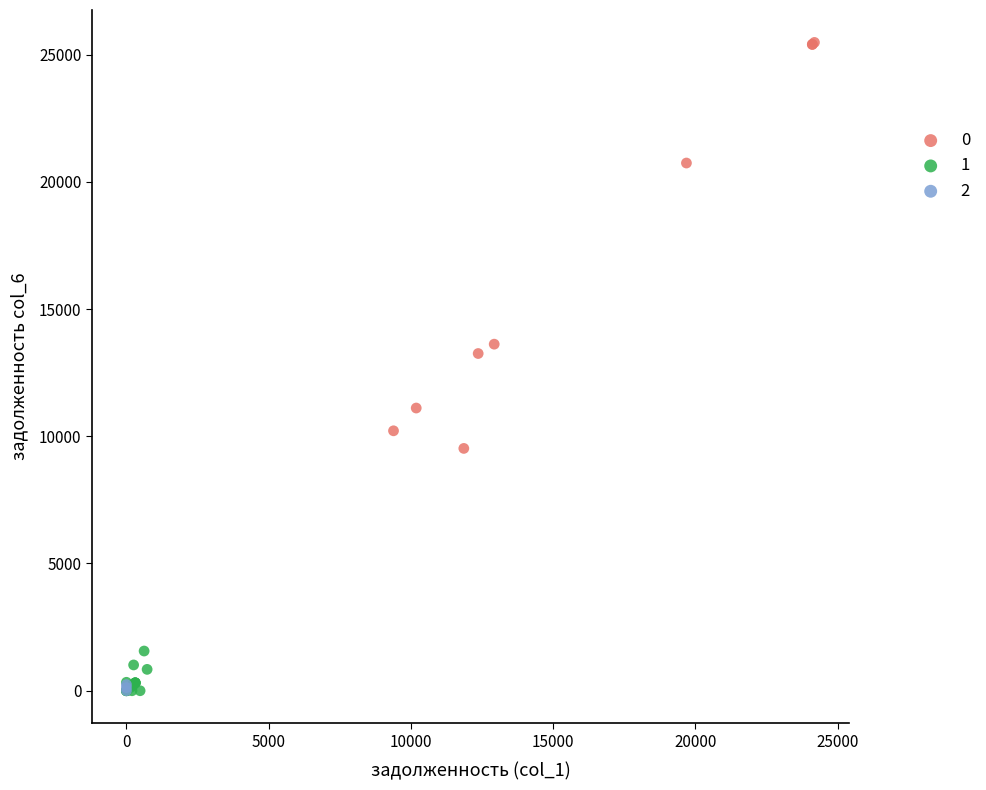

What are all the series names shown in the legend?

0, 1, 2